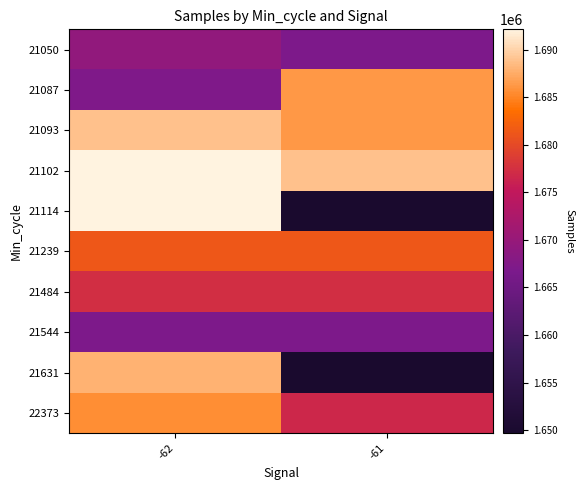

What is the difference between the highest and lowest values at -61?

39138